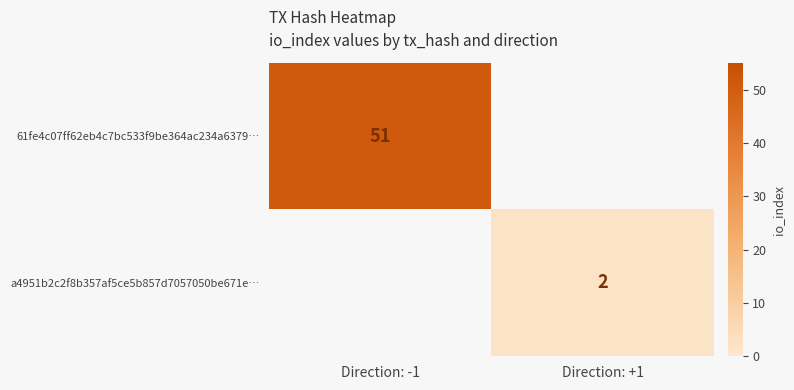

Is the value of a4951b2c2f8b357af5ce5b857d7057050be671e… at Direction: +1 greater than the value of 61fe4c07ff62eb4c7bc533f9be364ac234a6379… at Direction: -1?

No